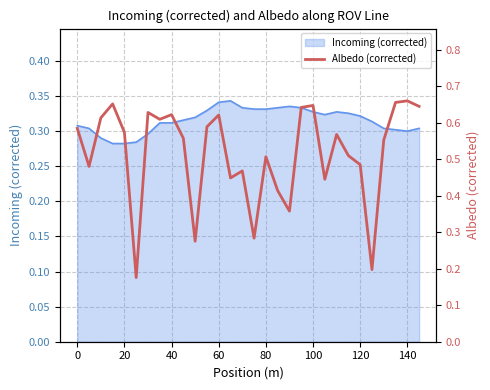

What is the difference between the second highest and second lowest values?

0.5